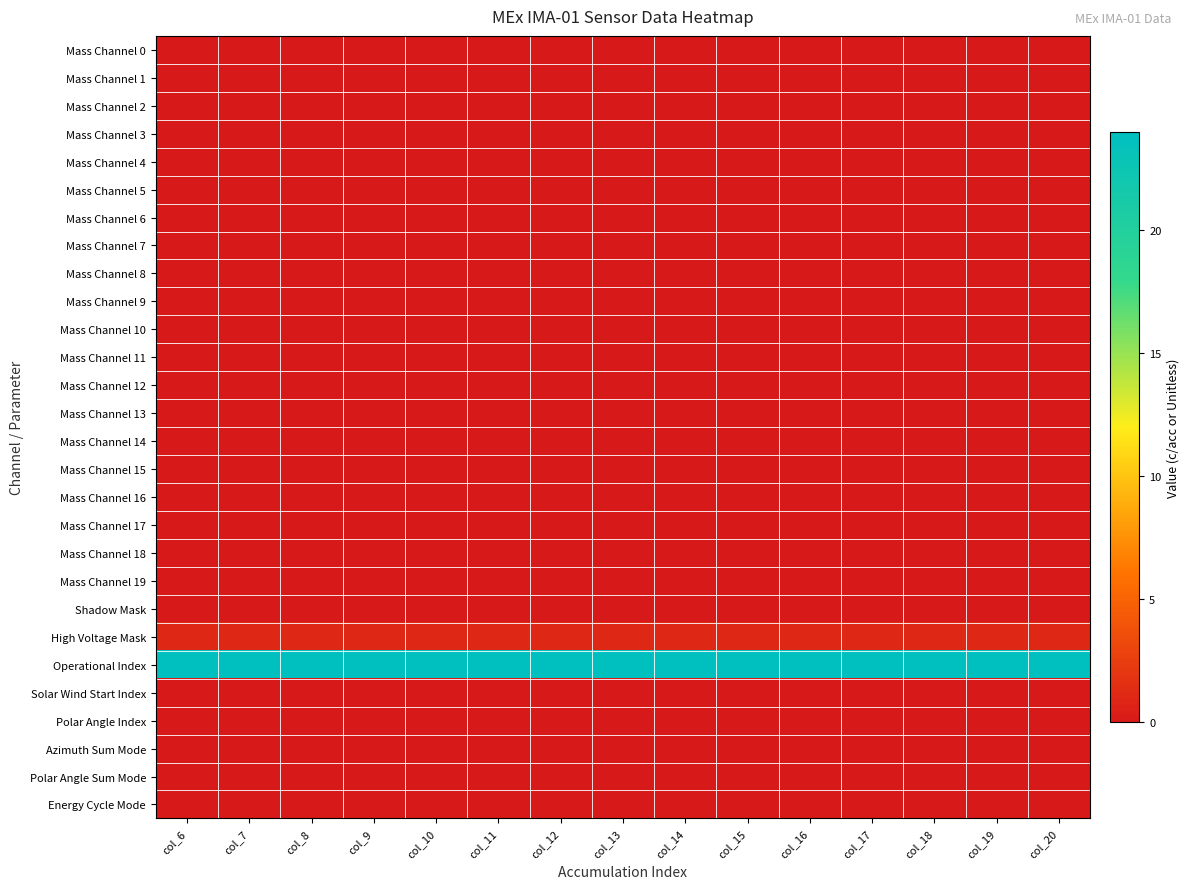

Reading right to left, what are all the values shown in this chart?

Mass Channel 0: col_20=0	col_19=0	col_18=0	col_17=0	col_16=0	col_15=0	col_14=0	col_13=0	col_12=0	col_11=0	col_10=0	col_9=0	col_8=0	col_7=0	col_6=0
Mass Channel 1: col_20=0	col_19=0	col_18=0	col_17=0	col_16=0	col_15=0	col_14=0	col_13=0	col_12=0	col_11=0	col_10=0	col_9=0	col_8=0	col_7=0	col_6=0
Mass Channel 2: col_20=0	col_19=0	col_18=0	col_17=0	col_16=0	col_15=0	col_14=0	col_13=0	col_12=0	col_11=0	col_10=0	col_9=0	col_8=0	col_7=0	col_6=0
Mass Channel 3: col_20=0	col_19=0	col_18=0	col_17=0	col_16=0	col_15=0	col_14=0	col_13=0	col_12=0	col_11=0	col_10=0	col_9=0	col_8=0	col_7=0	col_6=0
Mass Channel 4: col_20=0	col_19=0	col_18=0	col_17=0	col_16=0	col_15=0	col_14=0	col_13=0	col_12=0	col_11=0	col_10=0	col_9=0	col_8=0	col_7=0	col_6=0
Mass Channel 5: col_20=0	col_19=0	col_18=0	col_17=0	col_16=0	col_15=0	col_14=0	col_13=0	col_12=0	col_11=0	col_10=0	col_9=0	col_8=0	col_7=0	col_6=0
Mass Channel 6: col_20=0	col_19=0	col_18=0	col_17=0	col_16=0	col_15=0	col_14=0	col_13=0	col_12=0	col_11=0	col_10=0	col_9=0	col_8=0	col_7=0	col_6=0
Mass Channel 7: col_20=0	col_19=0	col_18=0	col_17=0	col_16=0	col_15=0	col_14=0	col_13=0	col_12=0	col_11=0	col_10=0	col_9=0	col_8=0	col_7=0	col_6=0
Mass Channel 8: col_20=0	col_19=0	col_18=0	col_17=0	col_16=0	col_15=0	col_14=0	col_13=0	col_12=0	col_11=0	col_10=0	col_9=0	col_8=0	col_7=0	col_6=0
Mass Channel 9: col_20=0	col_19=0	col_18=0	col_17=0	col_16=0	col_15=0	col_14=0	col_13=0	col_12=0	col_11=0	col_10=0	col_9=0	col_8=0	col_7=0	col_6=0
Mass Channel 10: col_20=0	col_19=0	col_18=0	col_17=0	col_16=0	col_15=0	col_14=0	col_13=0	col_12=0	col_11=0	col_10=0	col_9=0	col_8=0	col_7=0	col_6=0
Mass Channel 11: col_20=0	col_19=0	col_18=0	col_17=0	col_16=0	col_15=0	col_14=0	col_13=0	col_12=0	col_11=0	col_10=0	col_9=0	col_8=0	col_7=0	col_6=0
Mass Channel 12: col_20=0	col_19=0	col_18=0	col_17=0	col_16=0	col_15=0	col_14=0	col_13=0	col_12=0	col_11=0	col_10=0	col_9=0	col_8=0	col_7=0	col_6=0
Mass Channel 13: col_20=0	col_19=0	col_18=0	col_17=0	col_16=0	col_15=0	col_14=0	col_13=0	col_12=0	col_11=0	col_10=0	col_9=0	col_8=0	col_7=0	col_6=0
Mass Channel 14: col_20=0	col_19=0	col_18=0	col_17=0	col_16=0	col_15=0	col_14=0	col_13=0	col_12=0	col_11=0	col_10=0	col_9=0	col_8=0	col_7=0	col_6=0
Mass Channel 15: col_20=0	col_19=0	col_18=0	col_17=0	col_16=0	col_15=0	col_14=0	col_13=0	col_12=0	col_11=0	col_10=0	col_9=0	col_8=0	col_7=0	col_6=0
Mass Channel 16: col_20=0	col_19=0	col_18=0	col_17=0	col_16=0	col_15=0	col_14=0	col_13=0	col_12=0	col_11=0	col_10=0	col_9=0	col_8=0	col_7=0	col_6=0
Mass Channel 17: col_20=0	col_19=0	col_18=0	col_17=0	col_16=0	col_15=0	col_14=0	col_13=0	col_12=0	col_11=0	col_10=0	col_9=0	col_8=0	col_7=0	col_6=0
Mass Channel 18: col_20=0	col_19=0	col_18=0	col_17=0	col_16=0	col_15=0	col_14=0	col_13=0	col_12=0	col_11=0	col_10=0	col_9=0	col_8=0	col_7=0	col_6=0
Mass Channel 19: col_20=0	col_19=0	col_18=0	col_17=0	col_16=0	col_15=0	col_14=0	col_13=0	col_12=0	col_11=0	col_10=0	col_9=0	col_8=0	col_7=0	col_6=0
Shadow Mask: col_20=0	col_19=0	col_18=0	col_17=0	col_16=0	col_15=0	col_14=0	col_13=0	col_12=0	col_11=0	col_10=0	col_9=0	col_8=0	col_7=0	col_6=0
High Voltage Mask: col_20=1	col_19=1	col_18=1	col_17=1	col_16=1	col_15=1	col_14=1	col_13=1	col_12=1	col_11=1	col_10=1	col_9=1	col_8=1	col_7=1	col_6=1
Operational Index: col_20=24	col_19=24	col_18=24	col_17=24	col_16=24	col_15=24	col_14=24	col_13=24	col_12=24	col_11=24	col_10=24	col_9=24	col_8=24	col_7=24	col_6=24
Solar Wind Start Index: col_20=0	col_19=0	col_18=0	col_17=0	col_16=0	col_15=0	col_14=0	col_13=0	col_12=0	col_11=0	col_10=0	col_9=0	col_8=0	col_7=0	col_6=0
Polar Angle Index: col_20=0	col_19=0	col_18=0	col_17=0	col_16=0	col_15=0	col_14=0	col_13=0	col_12=0	col_11=0	col_10=0	col_9=0	col_8=0	col_7=0	col_6=0
Azimuth Sum Mode: col_20=0	col_19=0	col_18=0	col_17=0	col_16=0	col_15=0	col_14=0	col_13=0	col_12=0	col_11=0	col_10=0	col_9=0	col_8=0	col_7=0	col_6=0
Polar Angle Sum Mode: col_20=0	col_19=0	col_18=0	col_17=0	col_16=0	col_15=0	col_14=0	col_13=0	col_12=0	col_11=0	col_10=0	col_9=0	col_8=0	col_7=0	col_6=0
Energy Cycle Mode: col_20=0	col_19=0	col_18=0	col_17=0	col_16=0	col_15=0	col_14=0	col_13=0	col_12=0	col_11=0	col_10=0	col_9=0	col_8=0	col_7=0	col_6=0